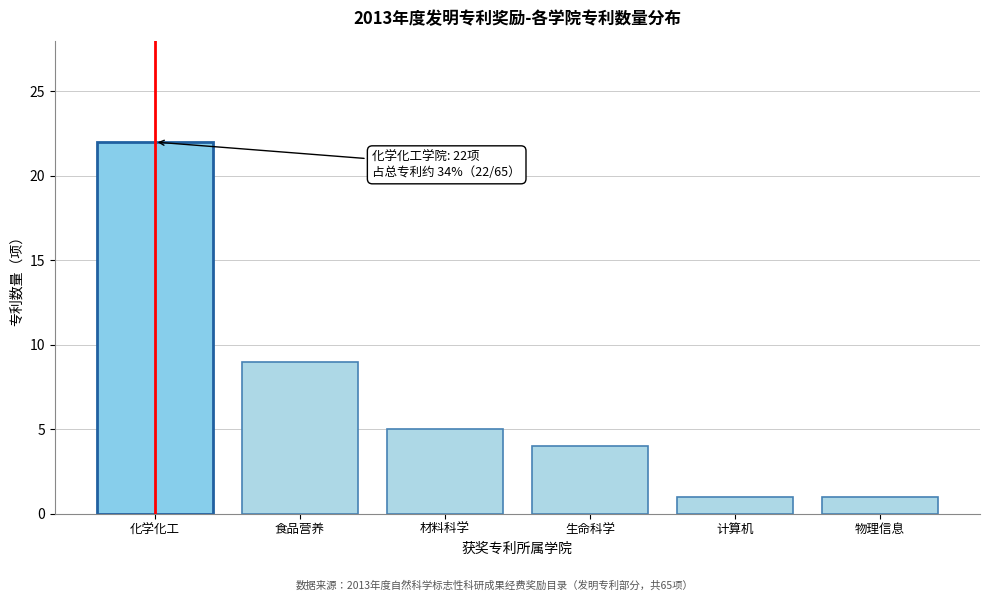

Reading right to left, list all the values displayed in this chart.

1	1	4	5	9	22